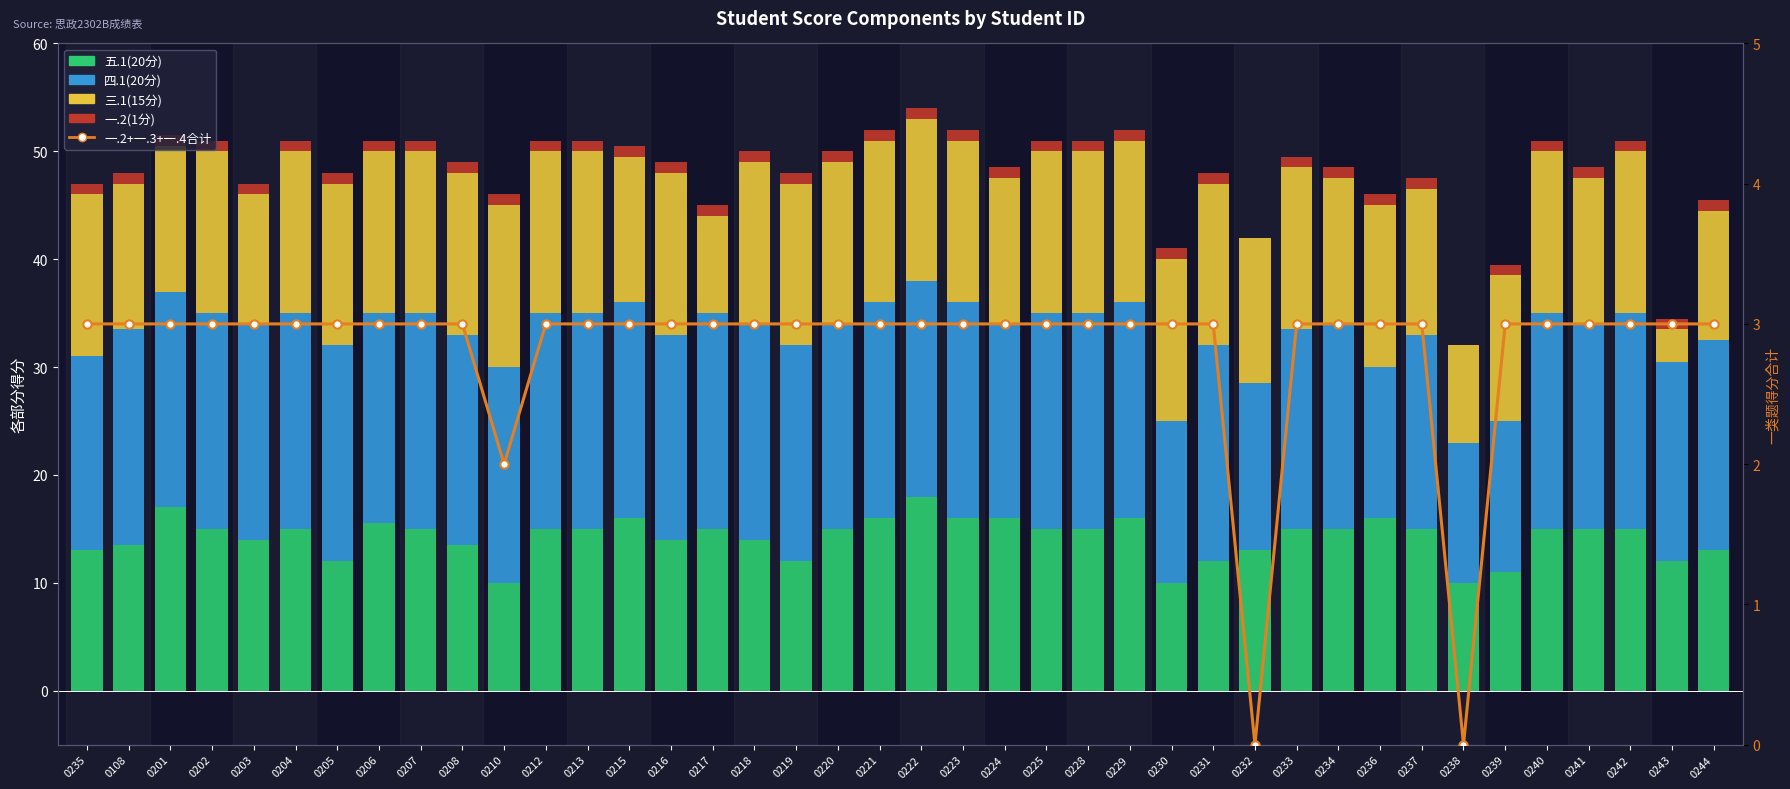

What is the lowest value of the 三.1(15分) series?

3.0